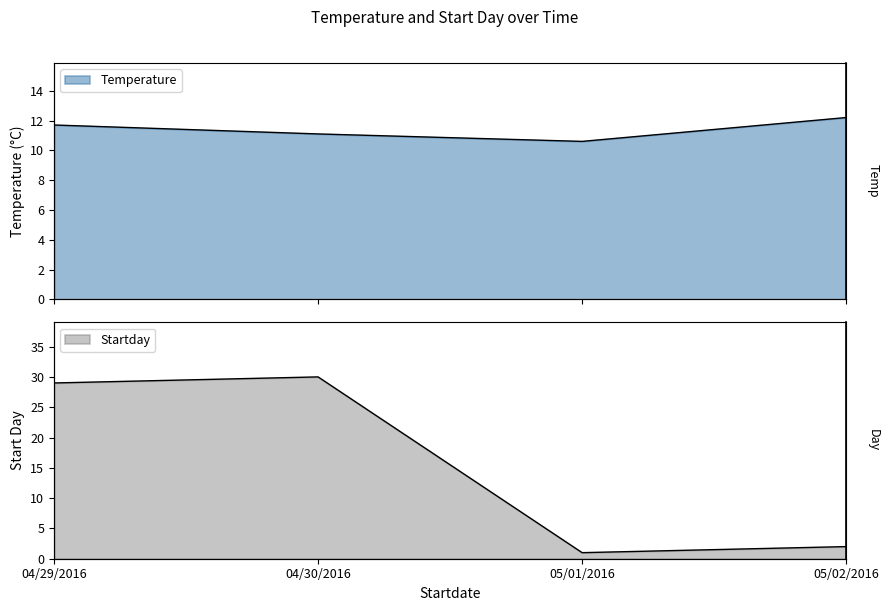

What is the label of the 4th point from the left?

05/02/2016